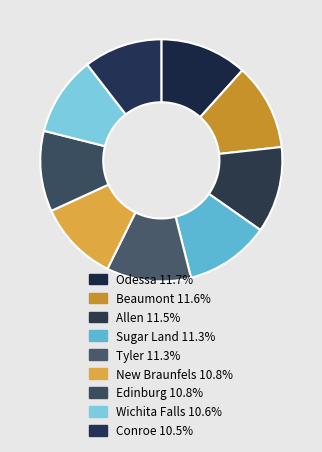

To the nearest percent, what is the average slice percentage?

11%